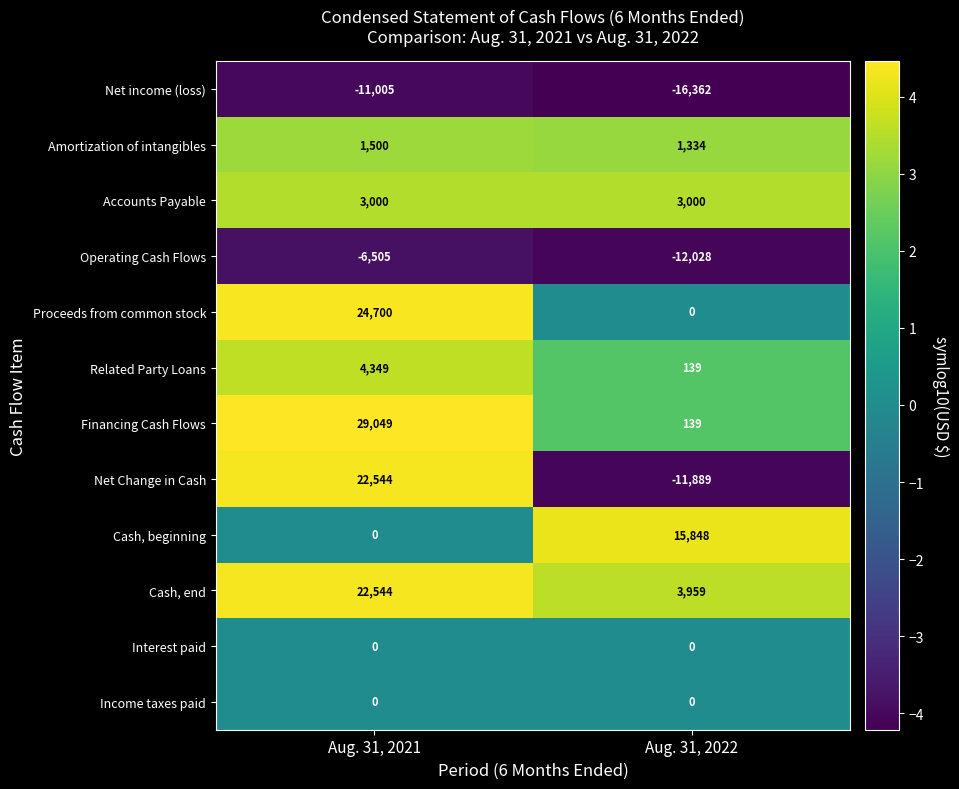

How many distinct data groups are displayed?

12